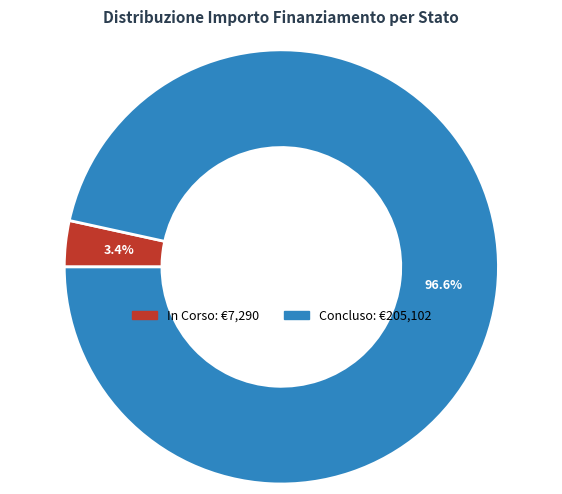

What is the smallest slice in the pie chart?

In Corso